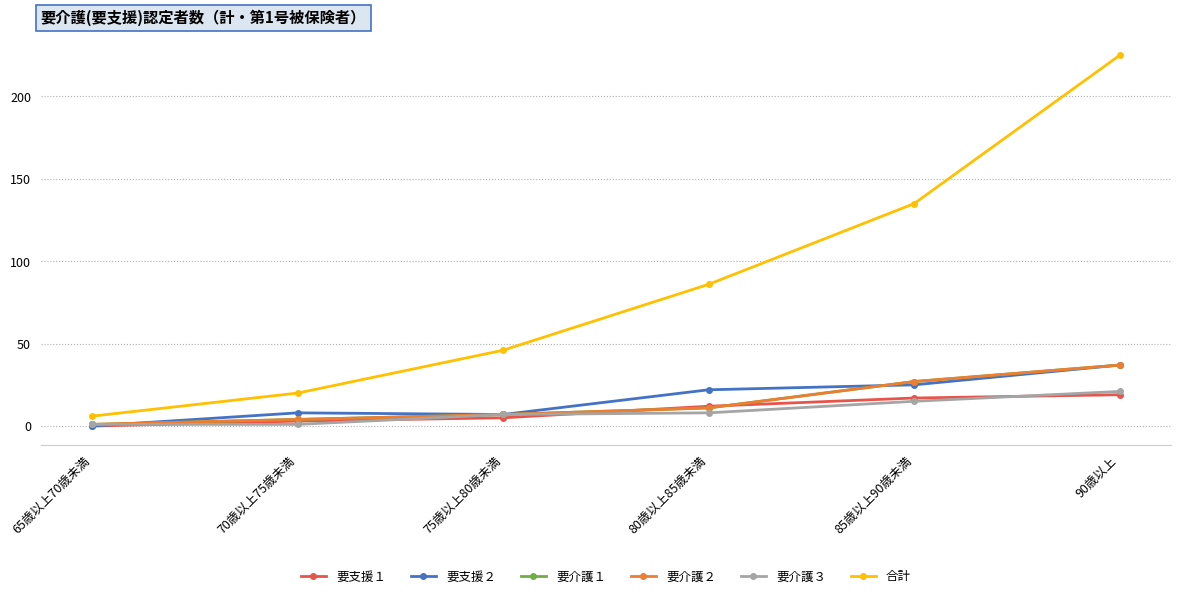

True or false: 要支援２ has more than 0 points higher than both neighbors.

True